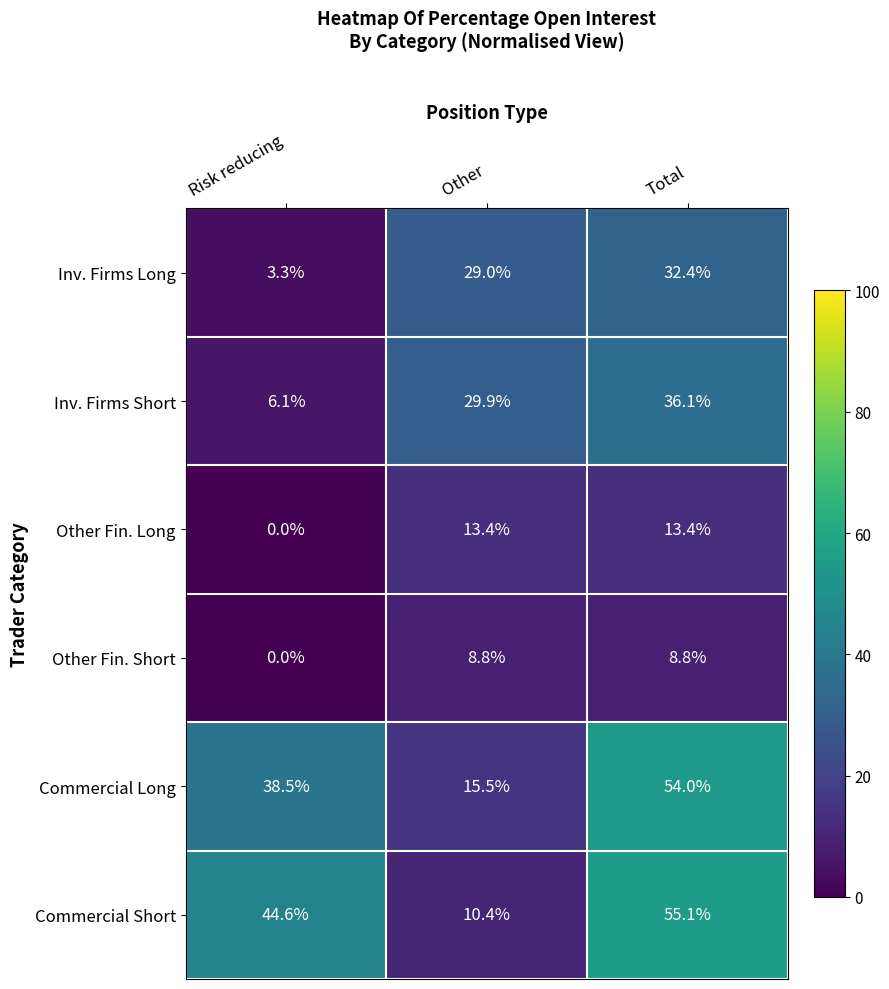

Which series has the widest spread of values?

Commercial Short